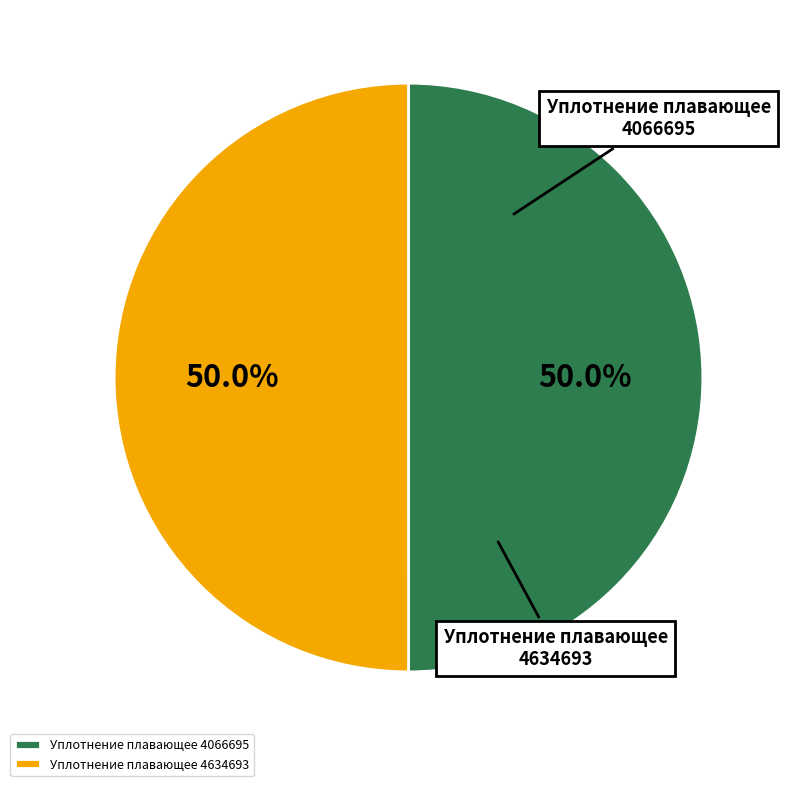

The Уплотнение плавающее 4066695 slice represents 40% of the pie. True or false?

False